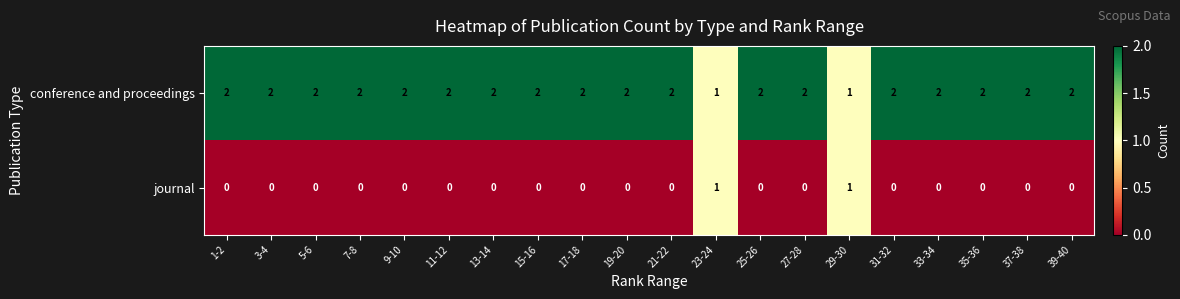

At how many categories does at least one series exceed 0?

20